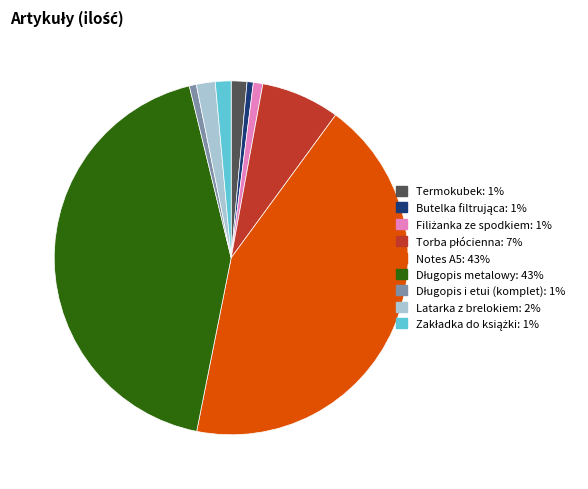

The Notes A5 slice represents 43% of the pie. True or false?

True